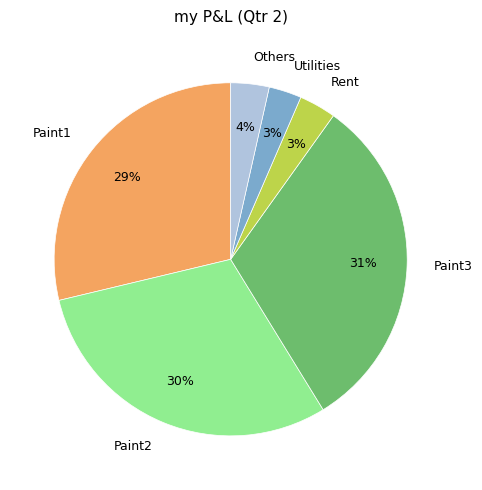

To the nearest percent, what is the average slice percentage?

17%